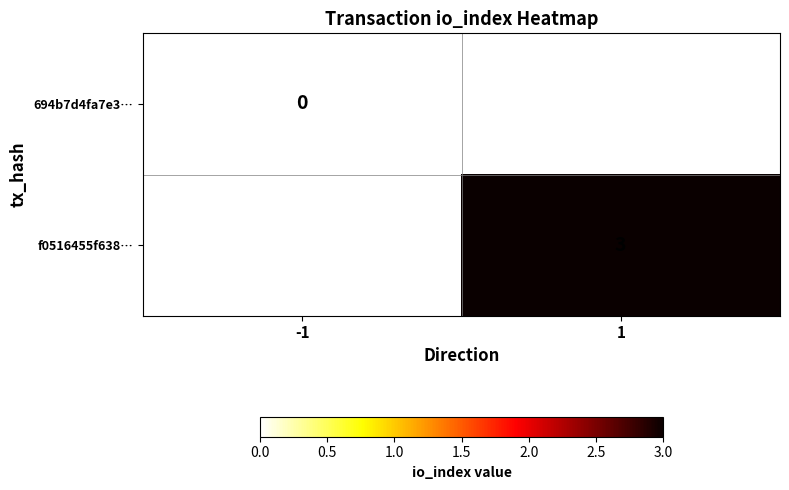

The f0516455f638… series shows 1 at 1. True or false?

False